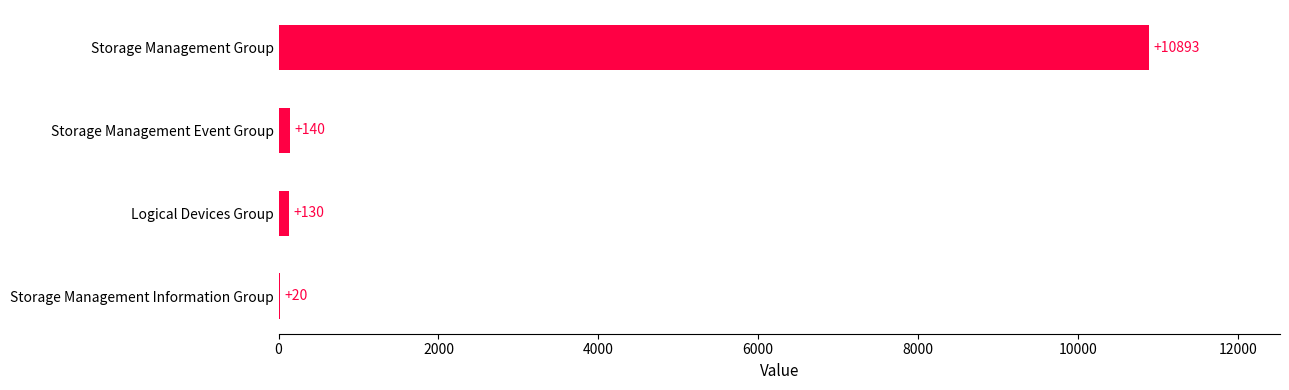

How many categories are shown in the chart?

4